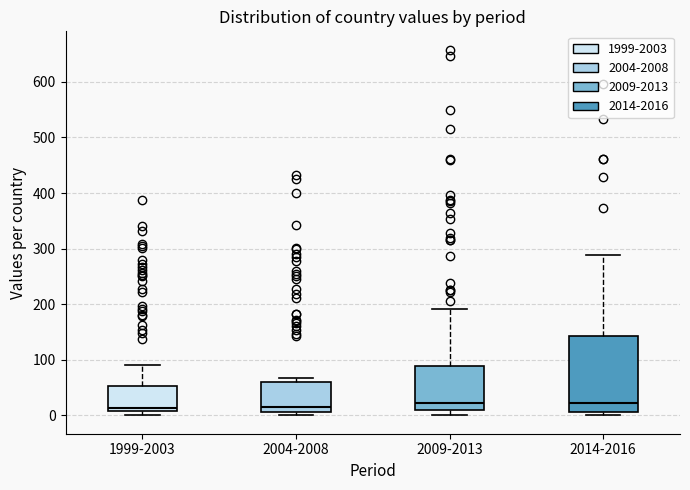

Which box is the tallest, from its lower edge to its upper edge?

2014-2016